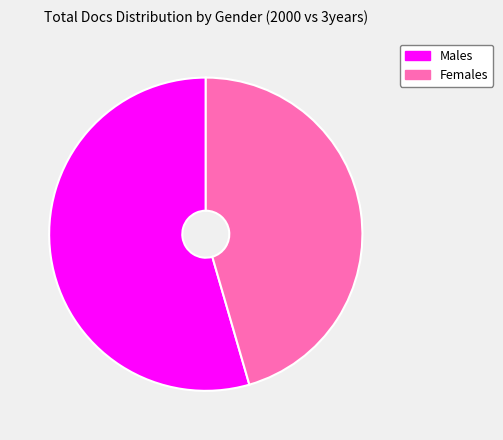

Approximately how many times larger is the value at Females compared to Males?

0.8